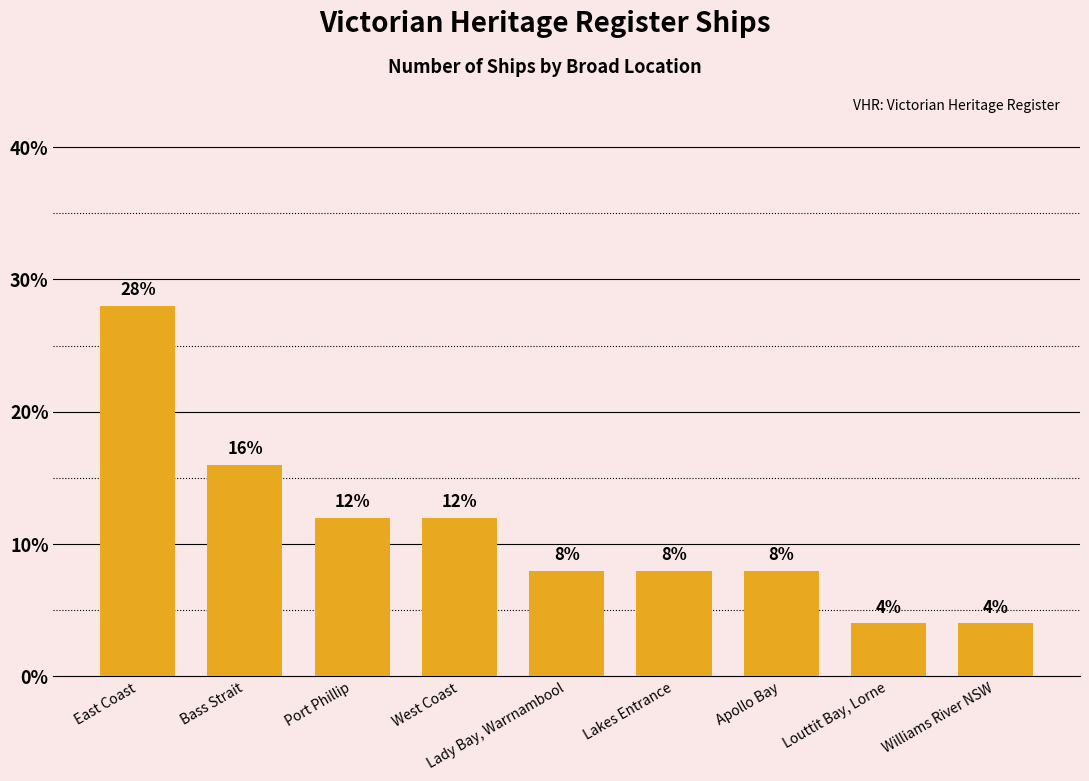

What is the value of the 5th bar from the left?

8